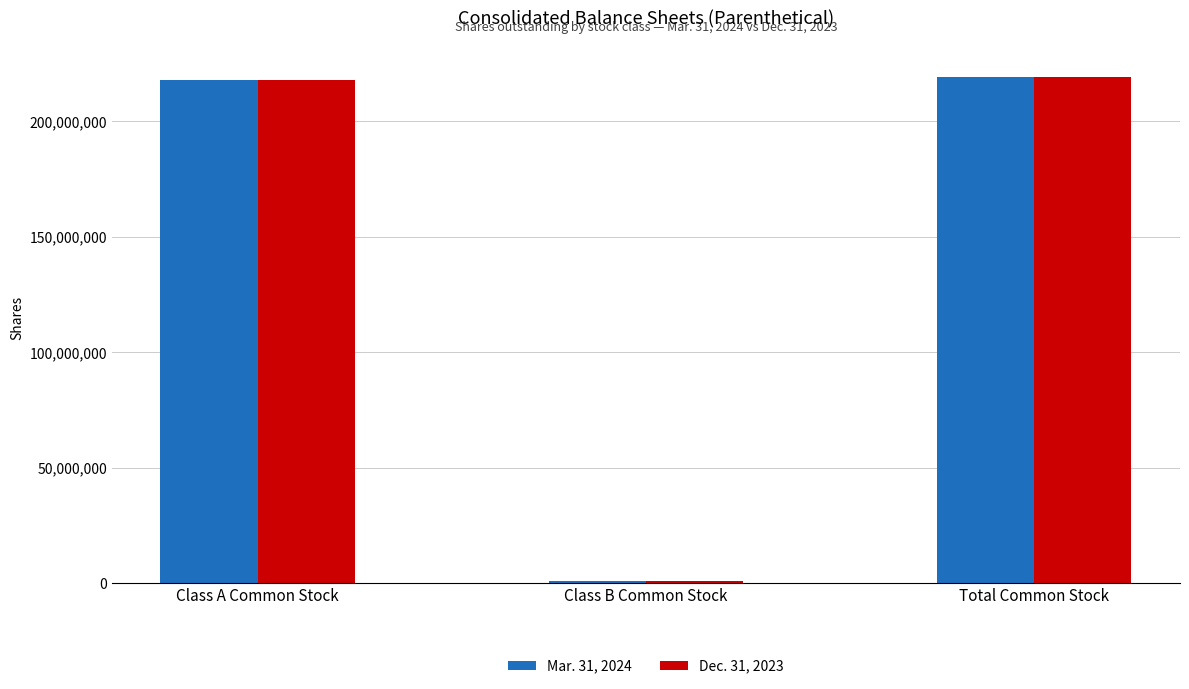

Reading left to right, what are all the values shown in this chart?

Mar. 31, 2024: Class A Common Stock=218083219	Class B Common Stock=1000000	Total Common Stock=219083219
Dec. 31, 2023: Class A Common Stock=218046219	Class B Common Stock=1000000	Total Common Stock=219046219